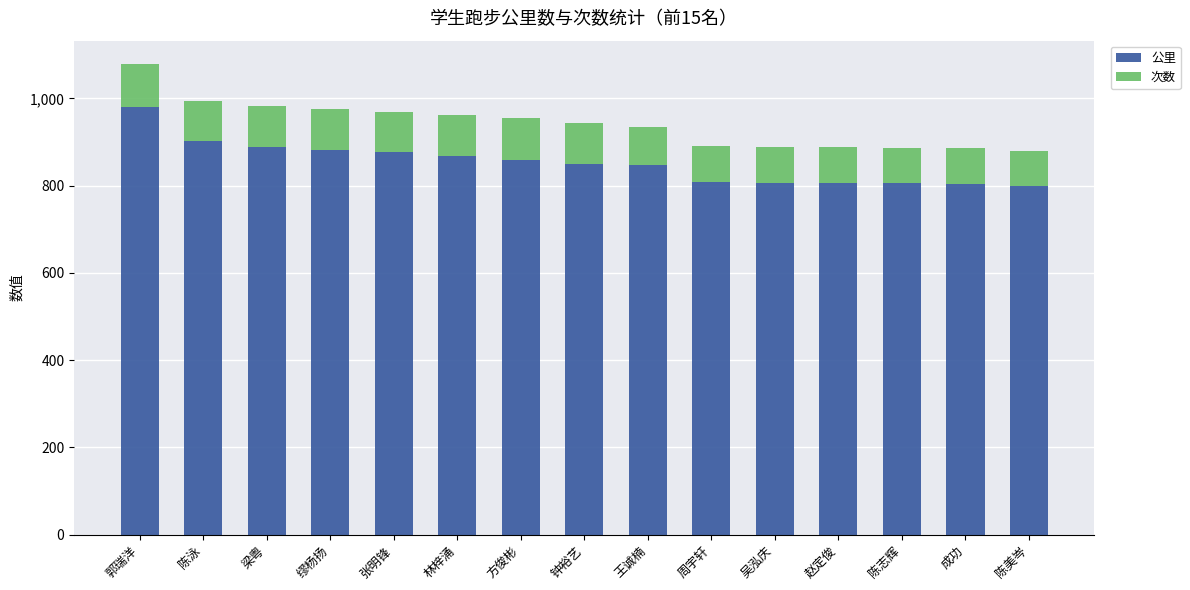

What is the average value of the 公里 series?

852.0